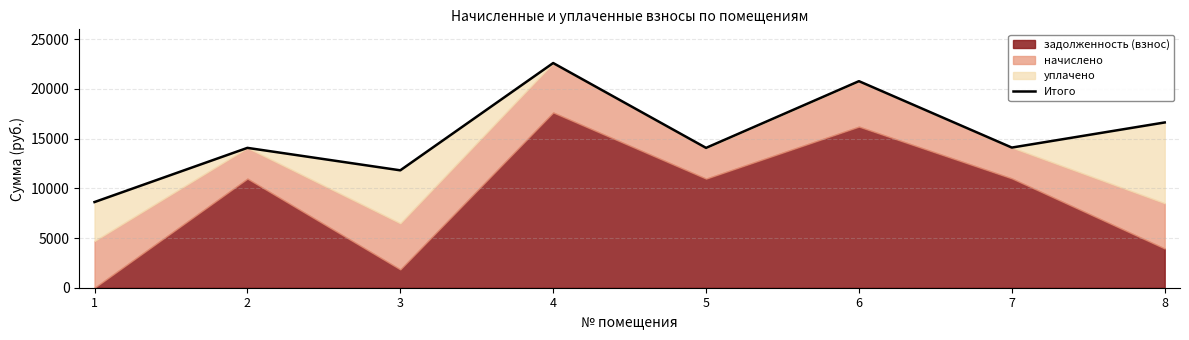

What is the difference between the values at 6 and 1?

12161.2